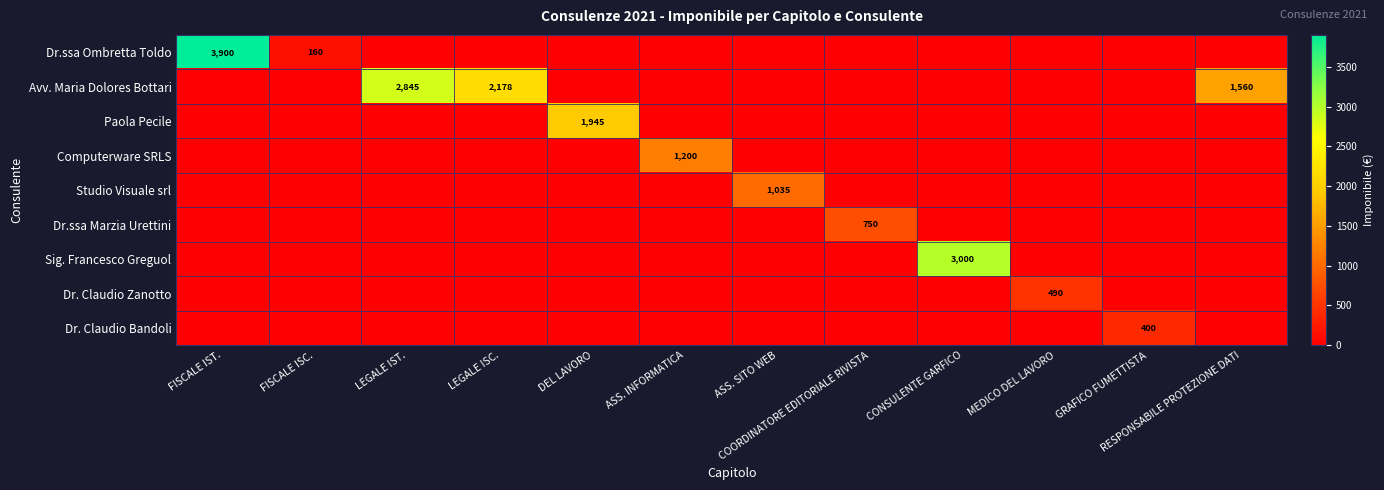

Which has a higher value, DEL LAVORO or FISCALE ISC.?

FISCALE ISC.